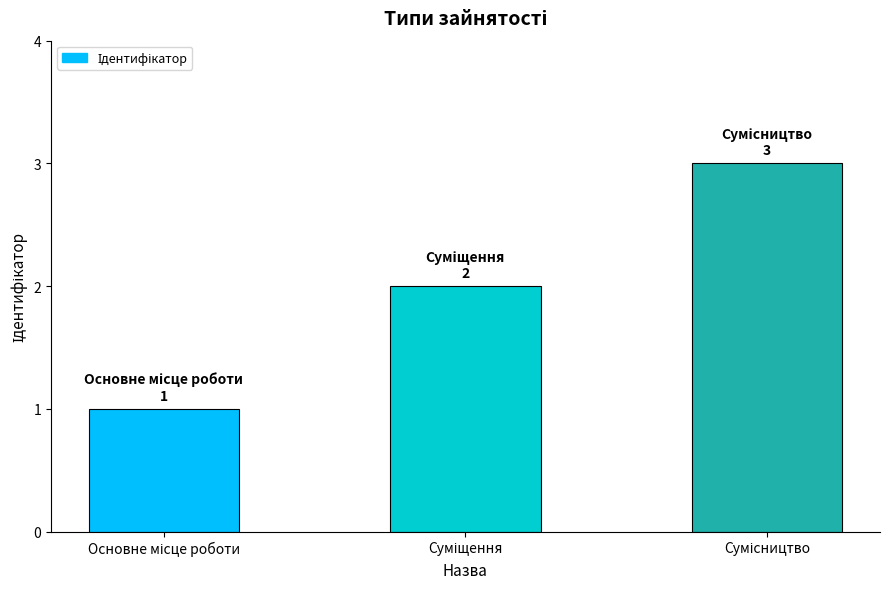

Reading right to left, transcribe all the data shown in this chart.

3	2	1